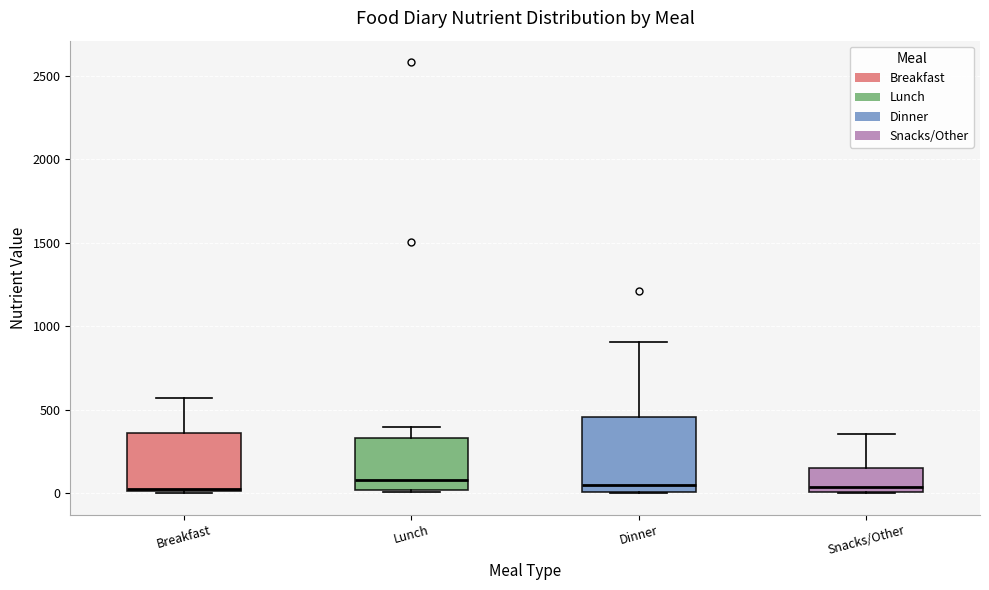

Which box is the tallest, from its lower edge to its upper edge?

Dinner